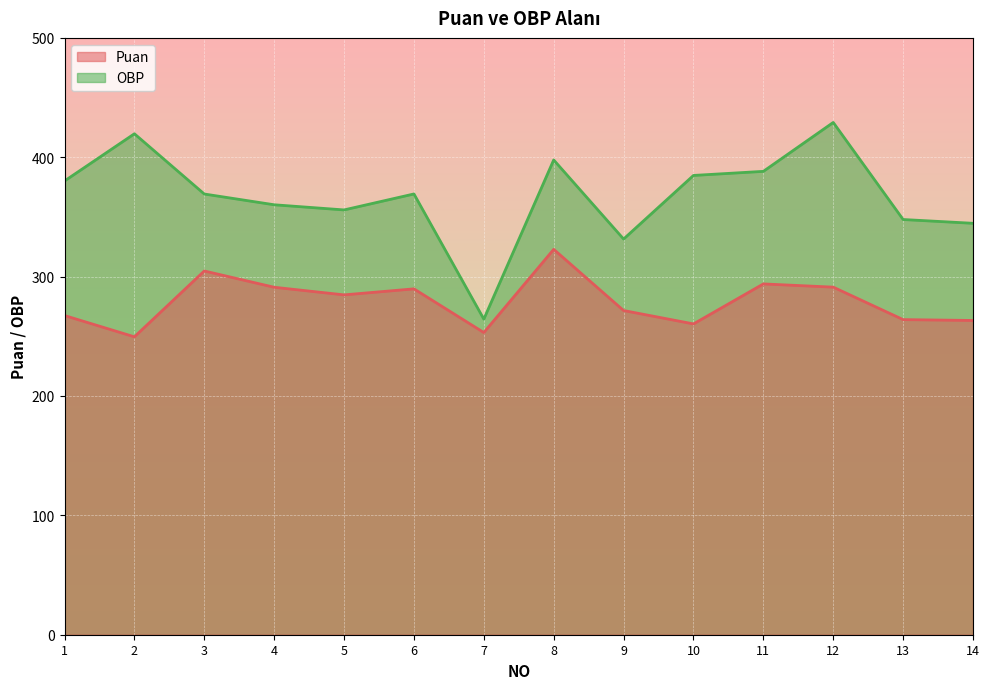

In Puan, how many points are lower than both neighbors (excluding endpoints)?

4